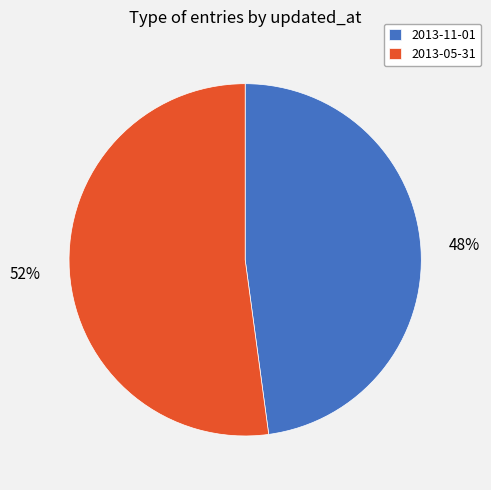

The 2013-05-31 slice represents 38% of the pie. True or false?

False